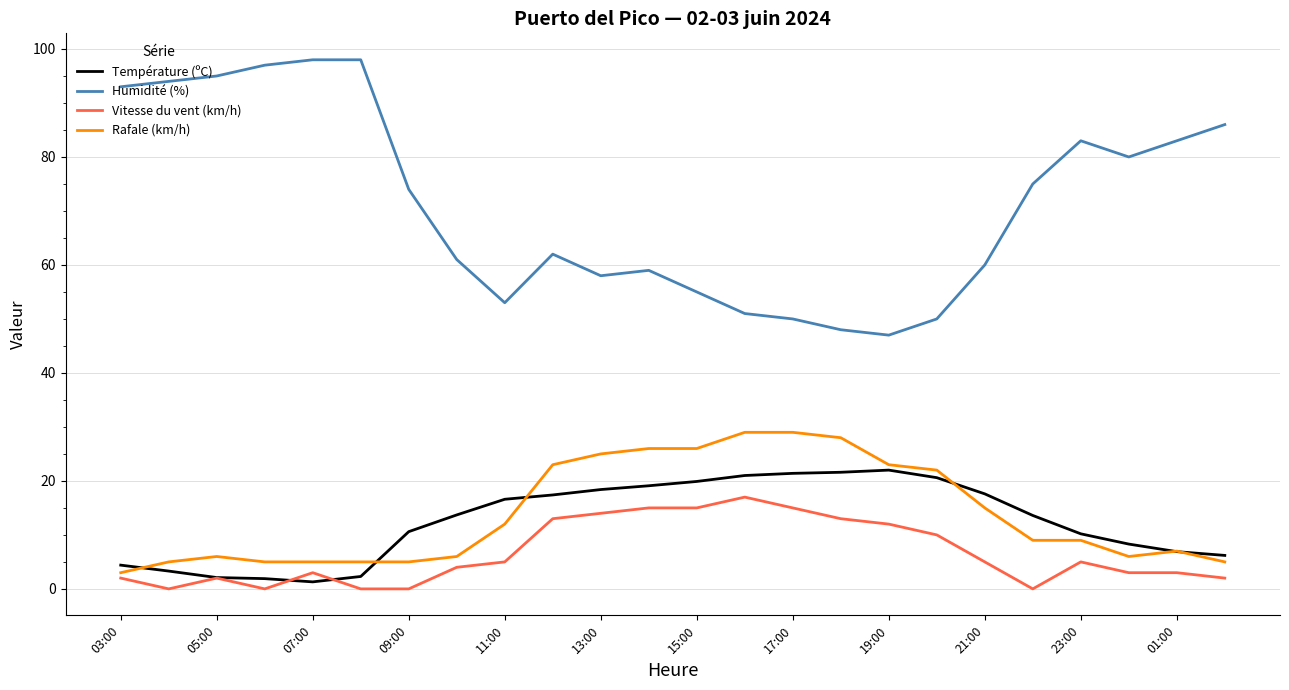

At how many categories does at least one series exceed 10?

24